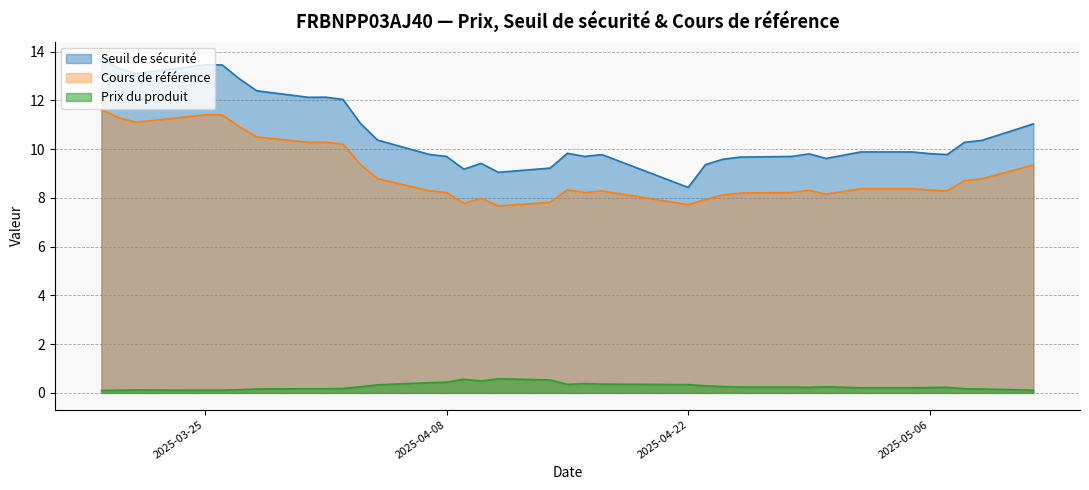

Which category has the highest value across all series?

2025-03-19